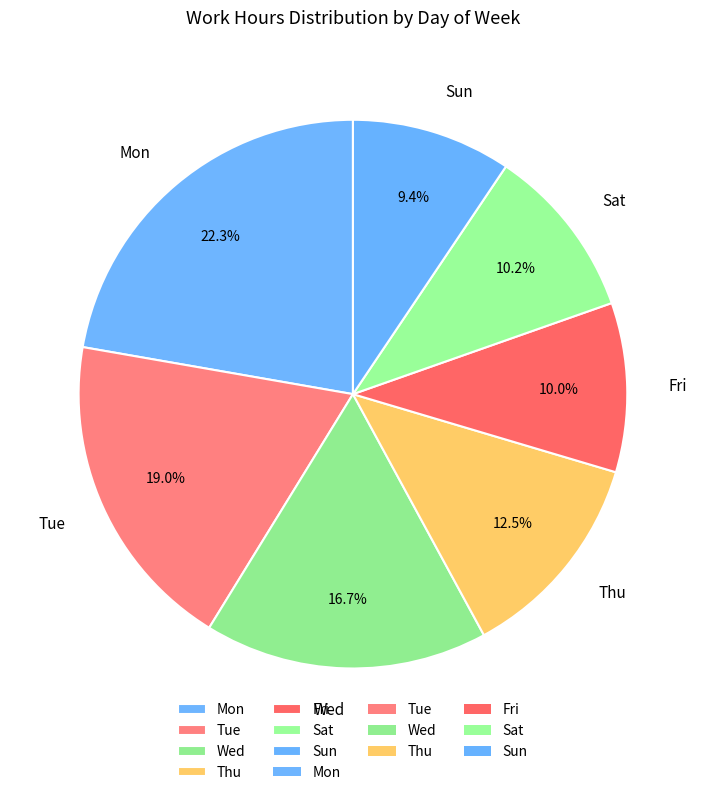

What percentage is the Mon slice, to the nearest percent?

22%